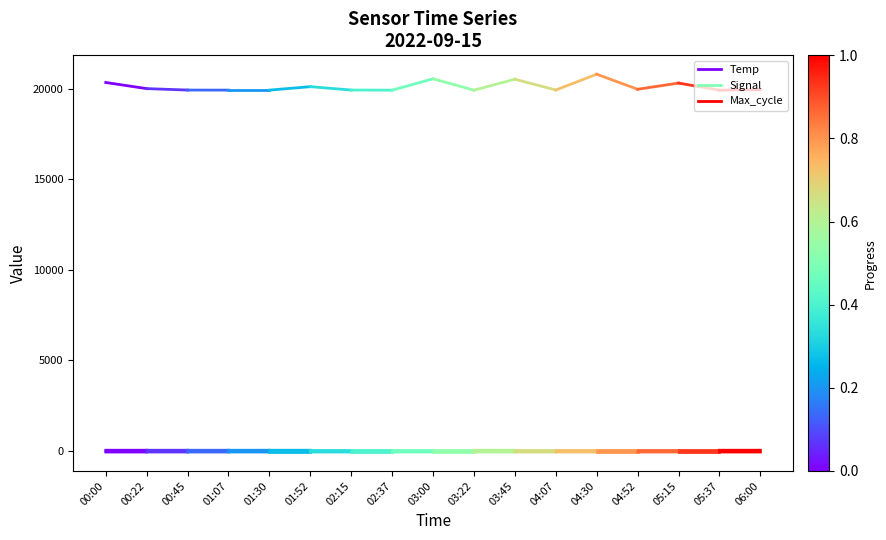

What is the value of the Temp point at the 2nd from the left?

16.6